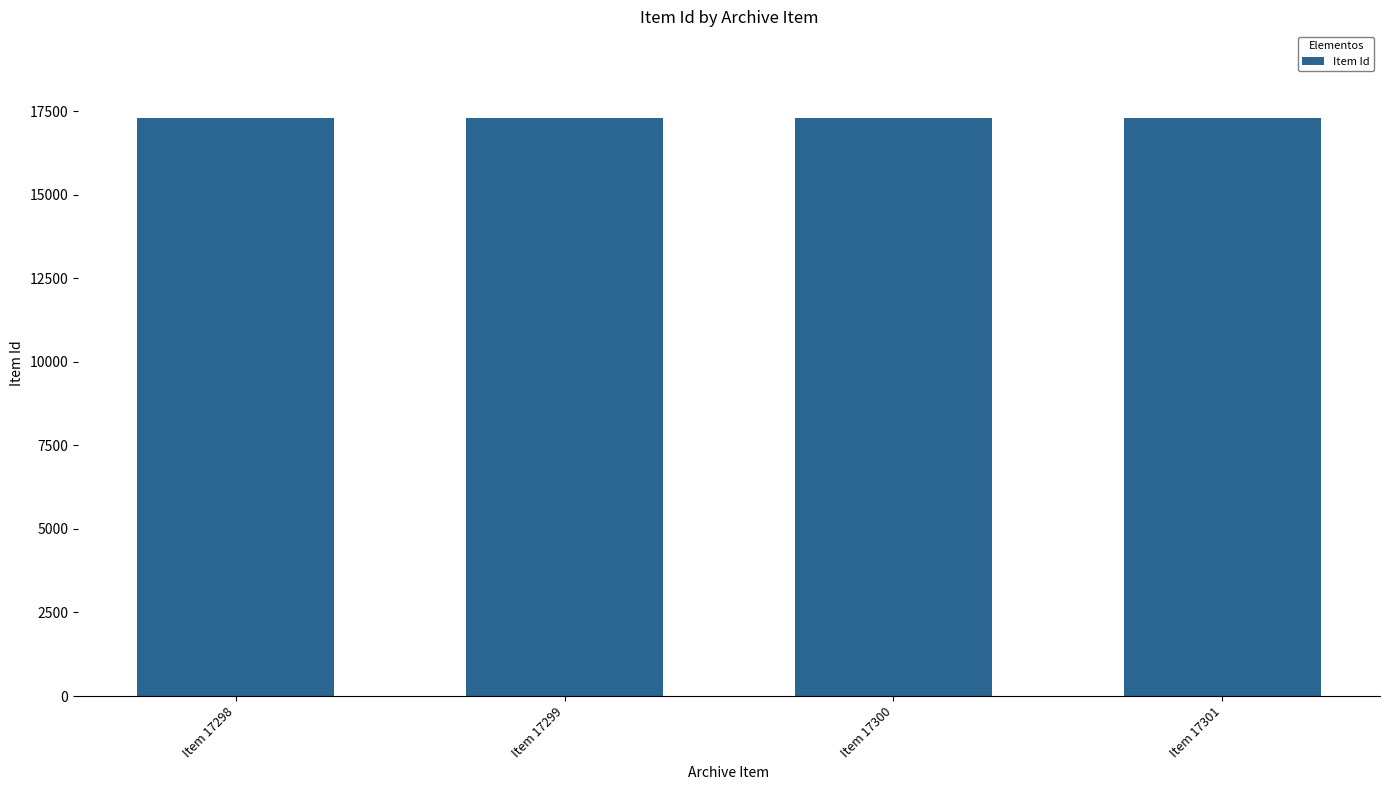

What is the value of the 3rd bar from the left?

17300